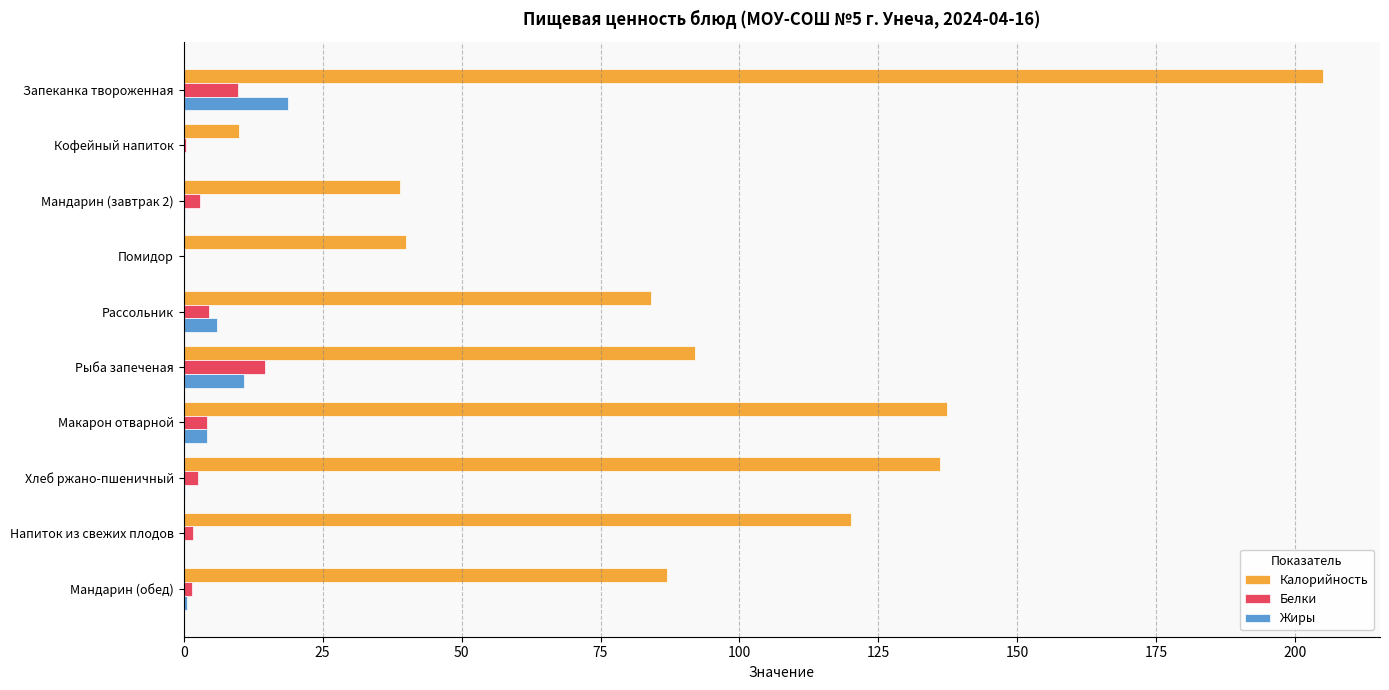

At which label does Белки reach its peak?

Рыба запеченая